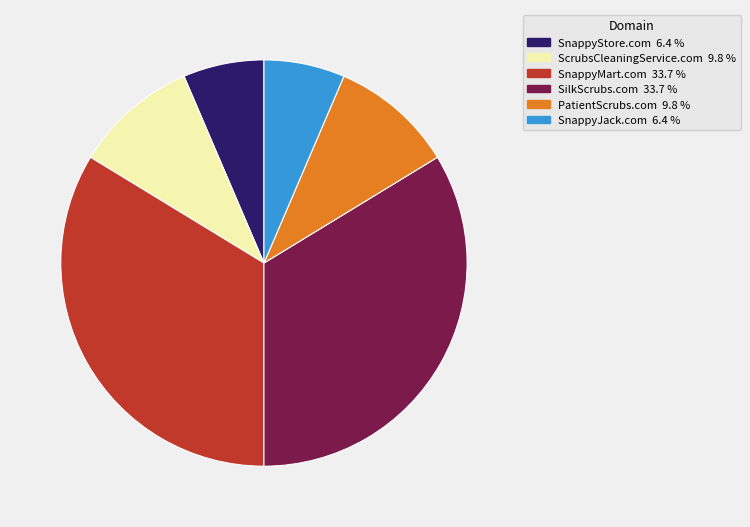

Combined, do SnappyMart.com and PatientScrubs.com account for over 50%?

No